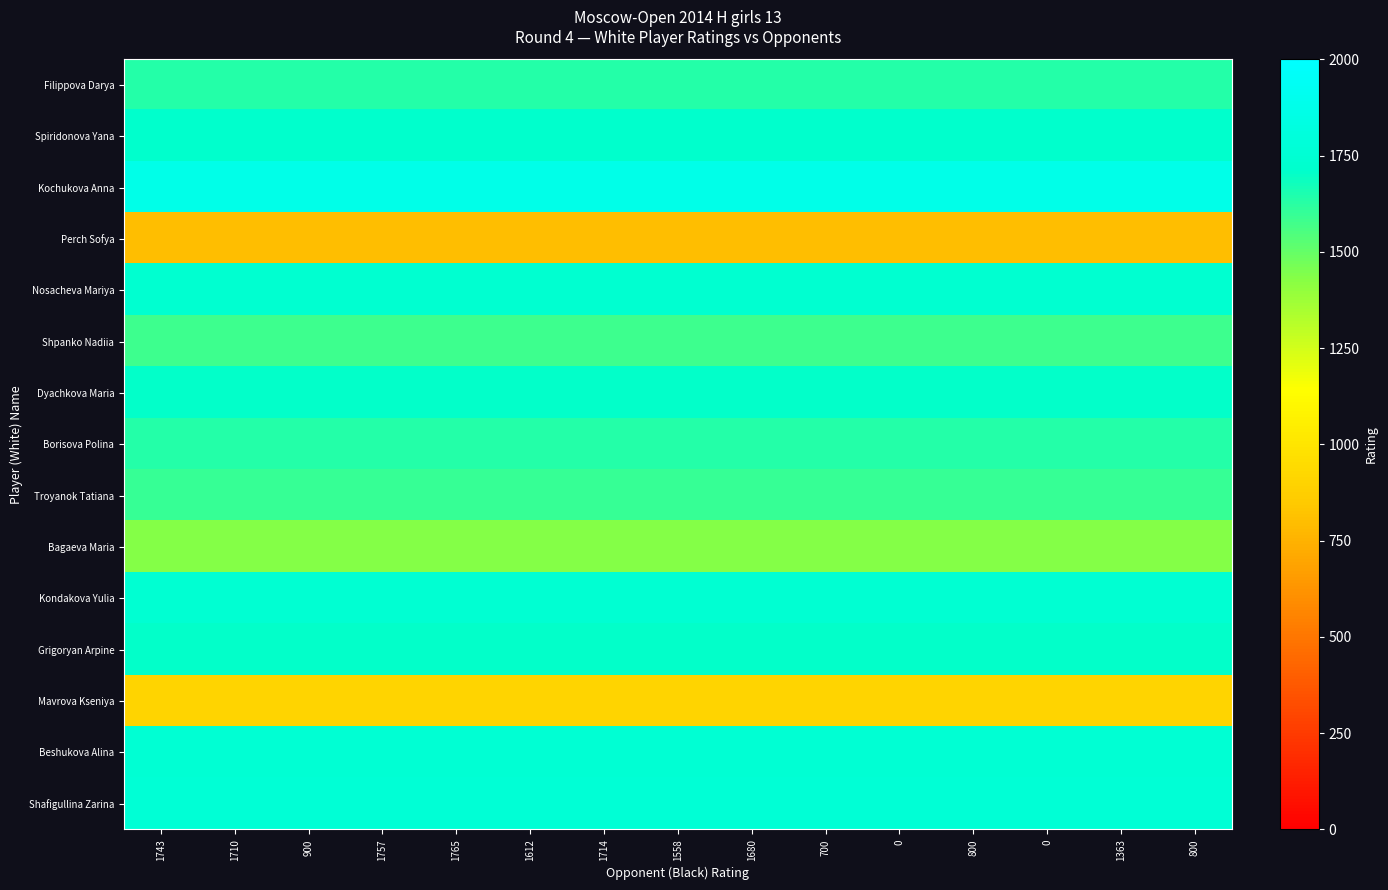

What is the minimum value shown in the chart?

800